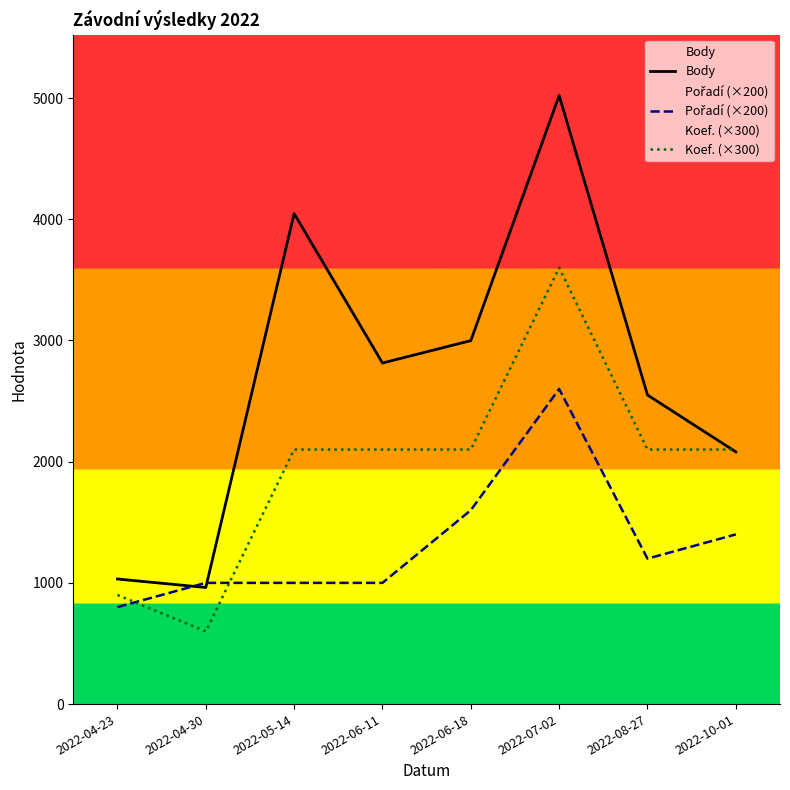

What is the difference between the maximum and minimum values in the Body series?

4059